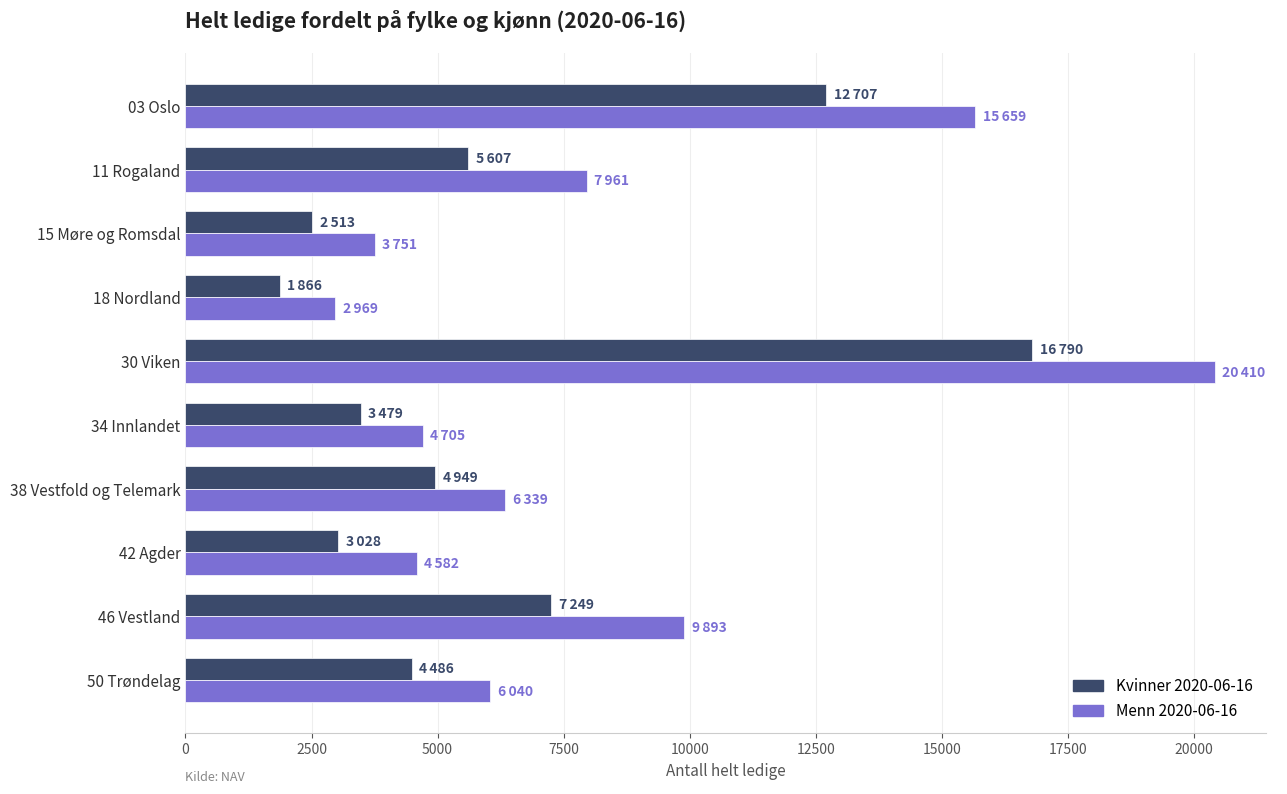

List the series in order of their overall mean, lowest first.

Kvinner 2020-06-16, Menn 2020-06-16